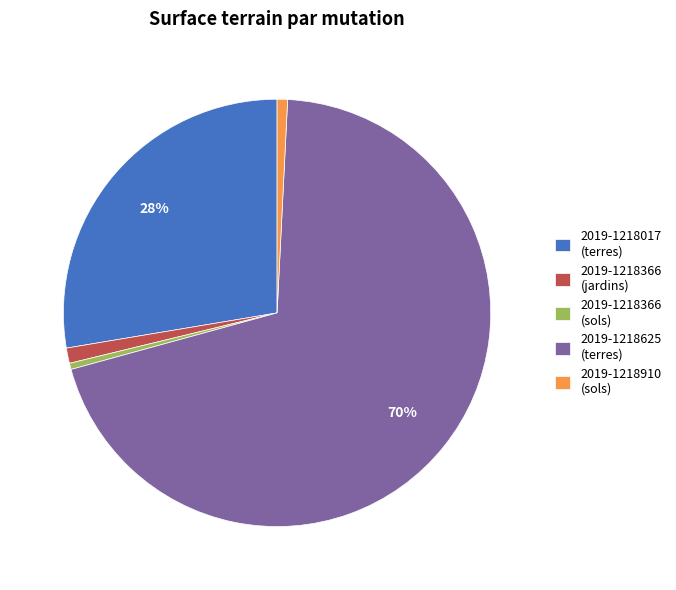

True or false: 2019-1218366 (jardins) accounts for 11% of the total.

False